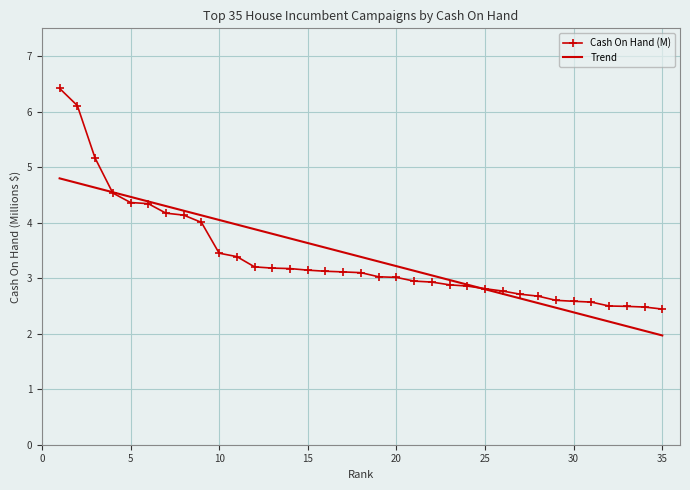

Count the number of categories in the chart.

35